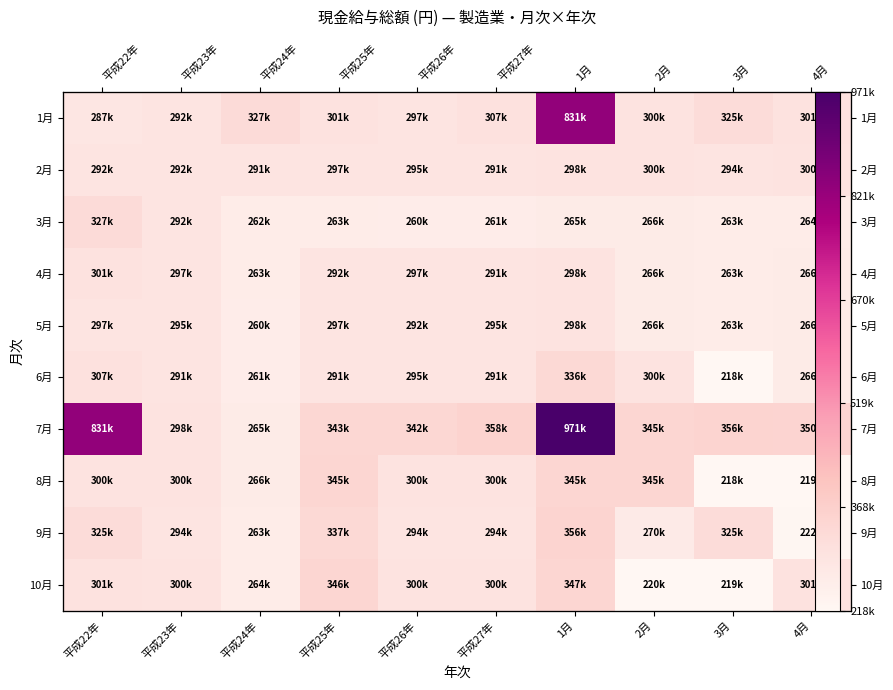

Rank the series by their maximum value, from highest to lowest.

7月, 1月, 9月, 10月, 8月, 6月, 3月, 4月, 2月, 5月